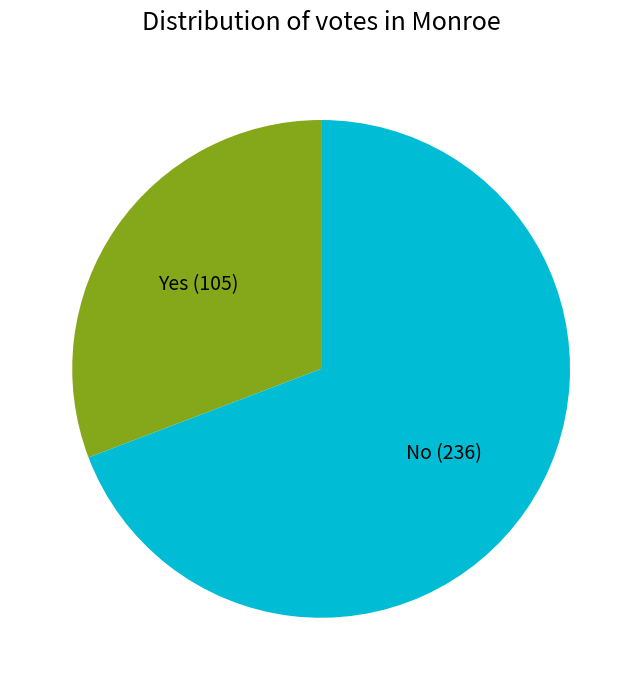

How many segments does this pie chart have?

2